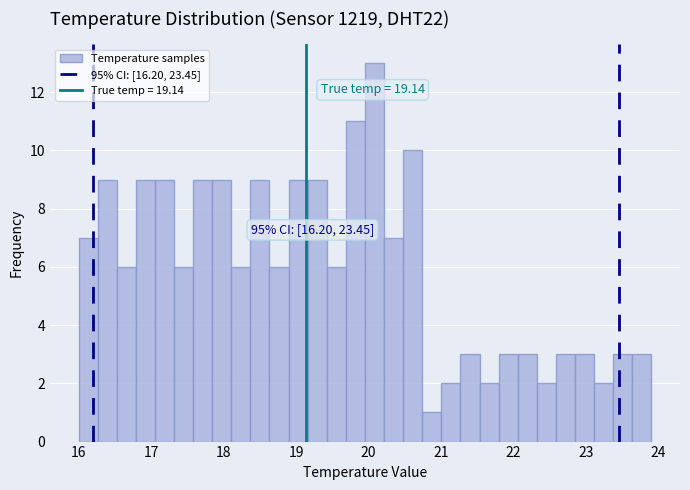

Read against the x-axis, roughly where is the centre of the tallest bar?

20.1